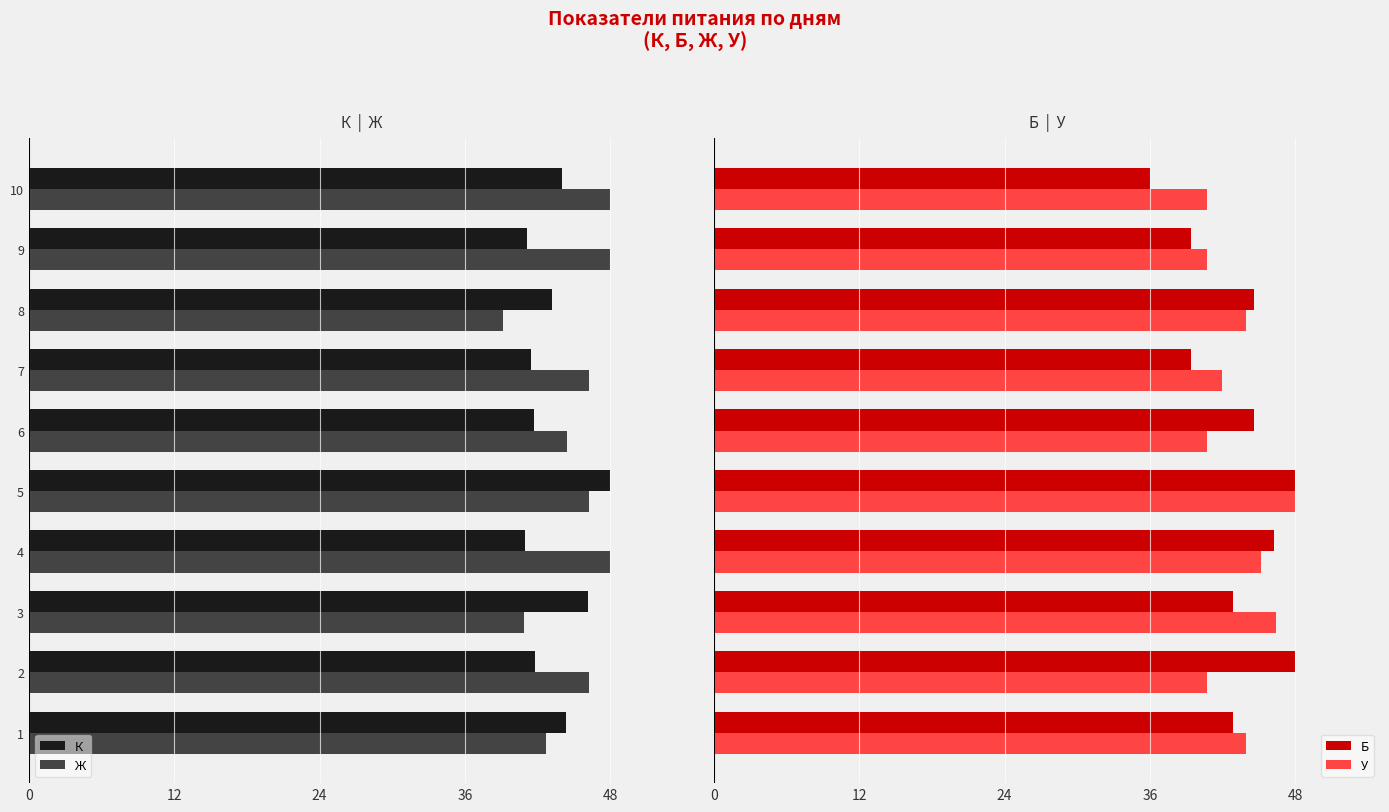

What is the difference between the maximum and minimum values in the К series?

7.0